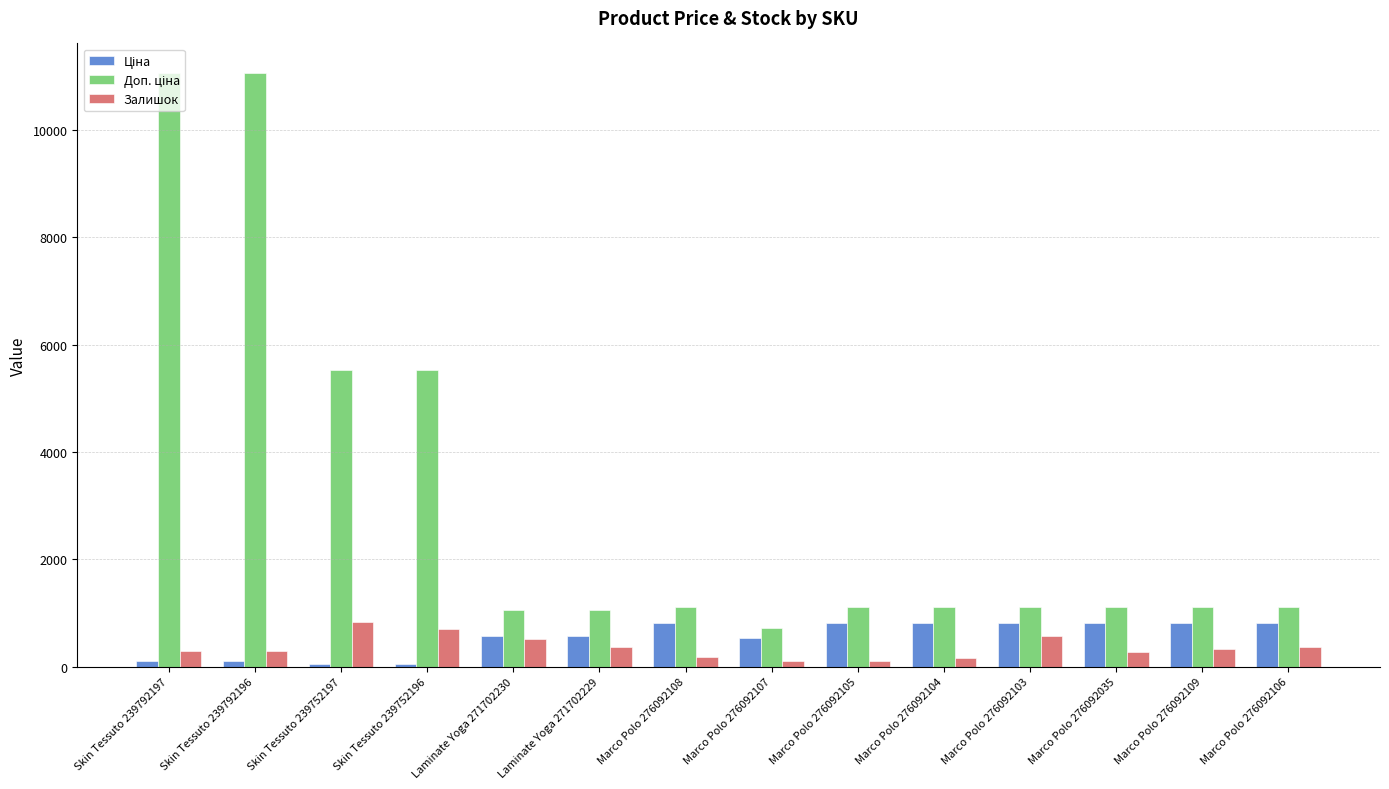

At how many categories does at least one series exceed 2441?

4